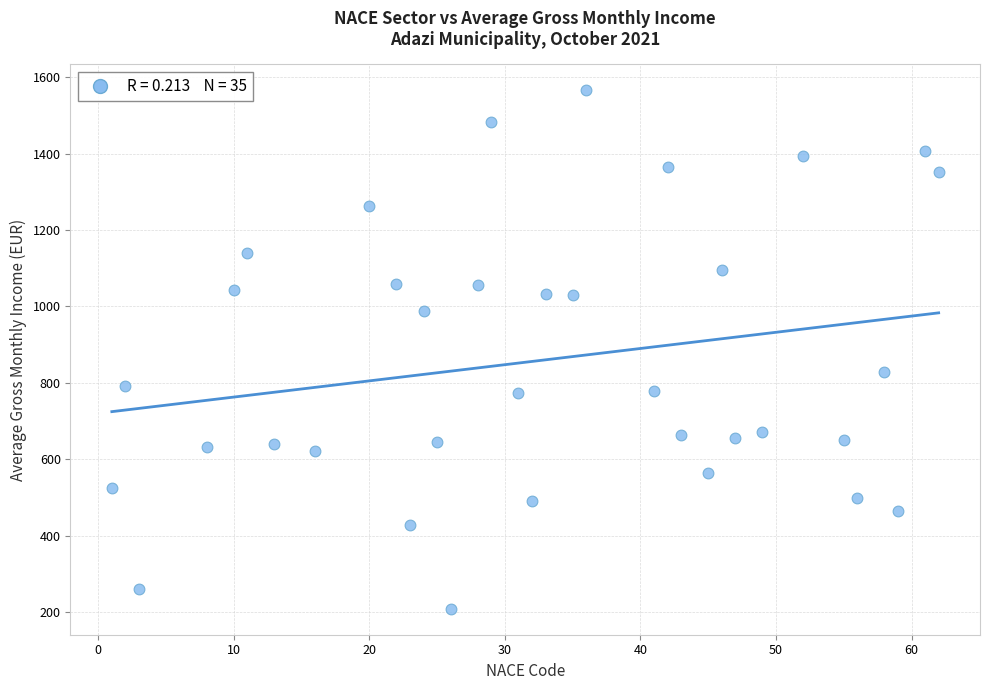

What is the range of X values (max minus min)?

61.0